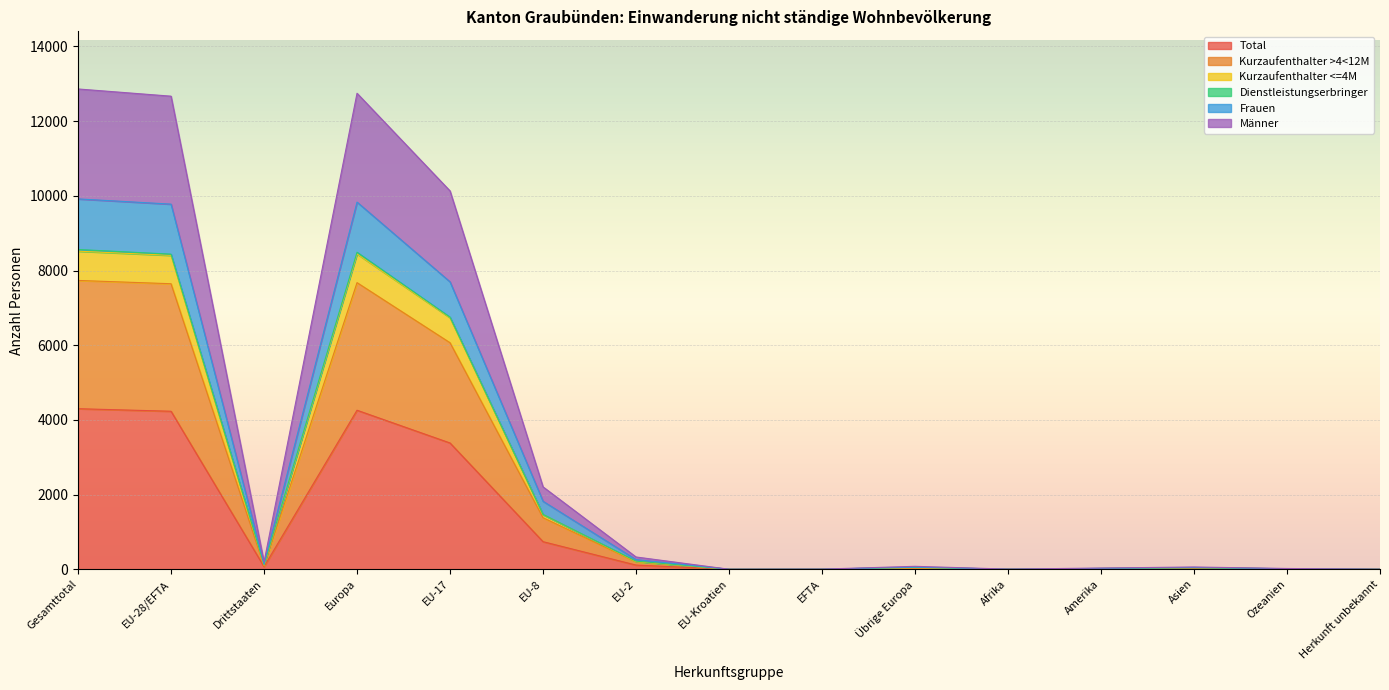

Does the chart display data point markers on the line(s)?

No